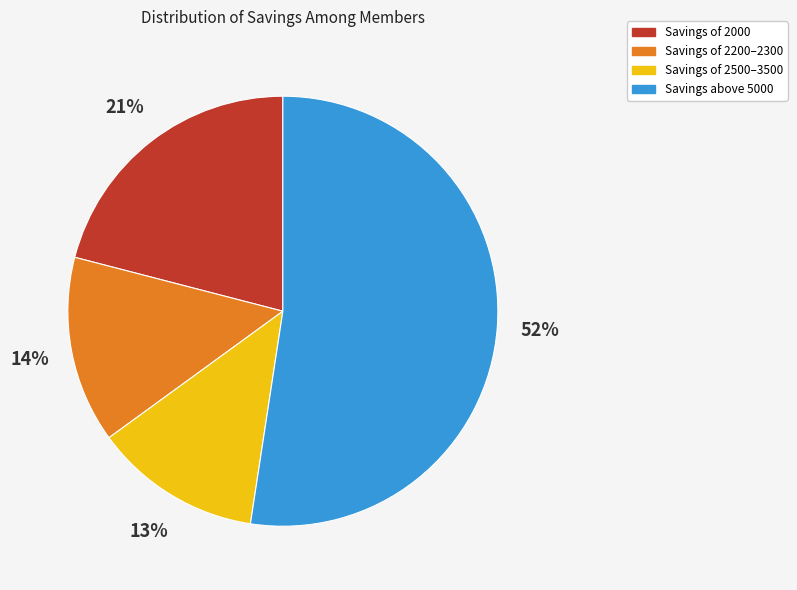

Is there a majority slice in this chart?

Yes